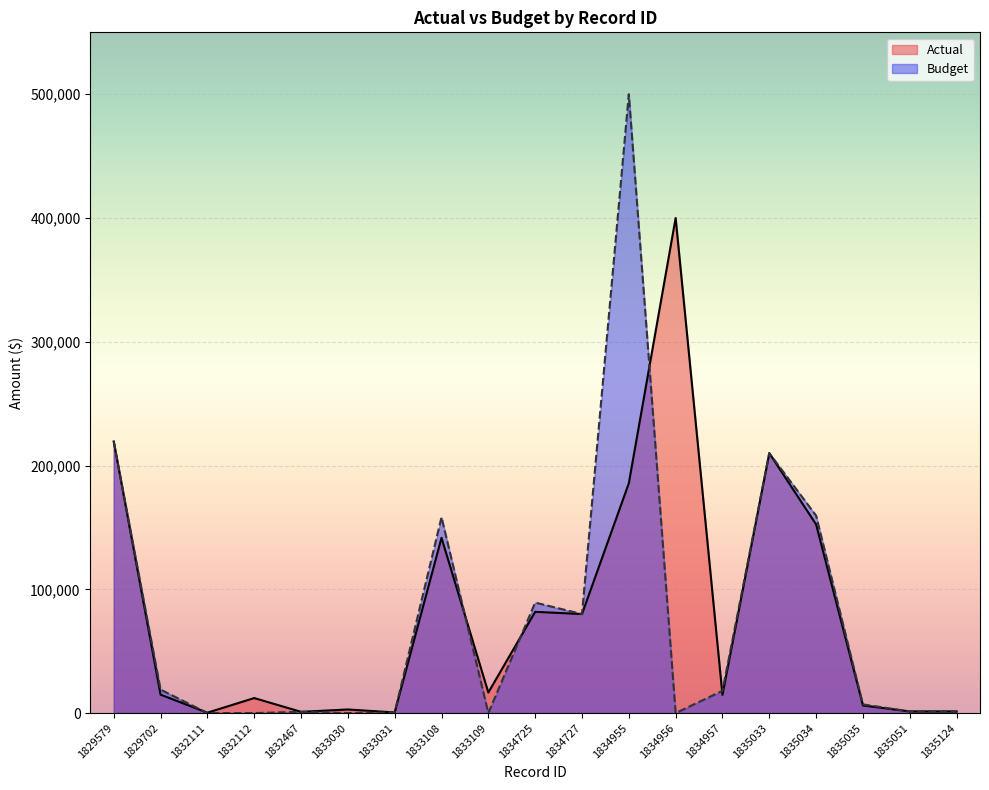

What value does the Actual series have at 1829579?

219454.0